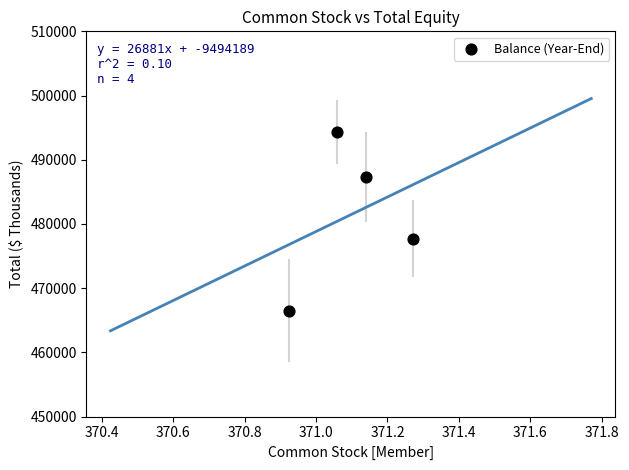

What is the average Y value?

481468